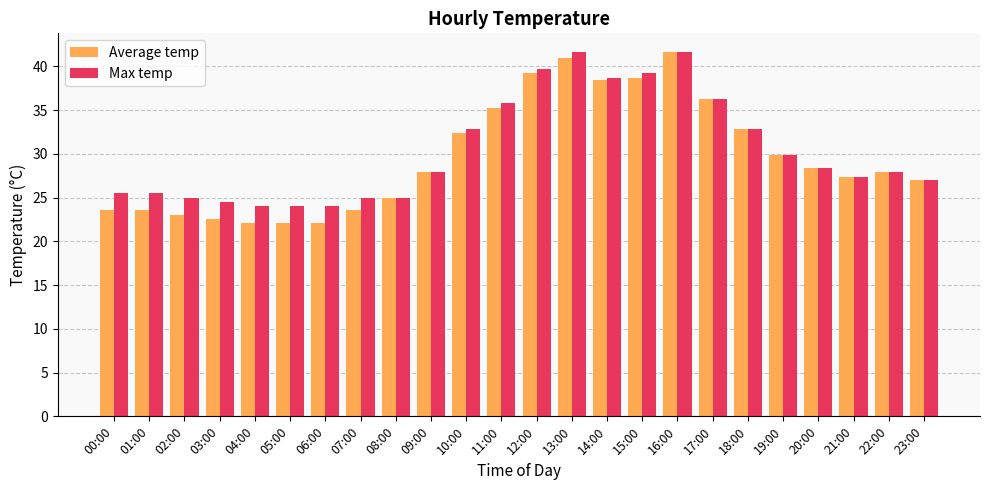

Which series has the largest range (max minus min)?

Average temp